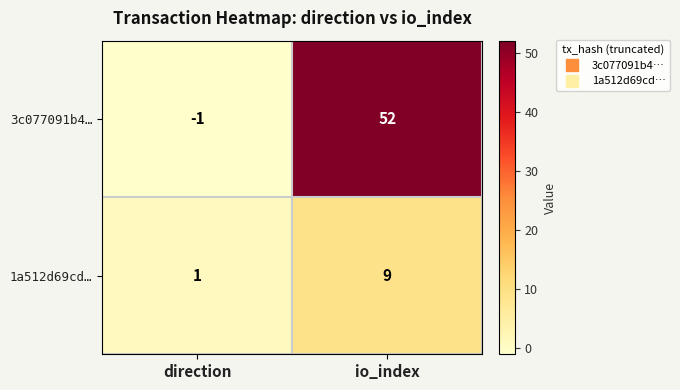

What is the sum of the 3c077091b4… values at io_index and direction?

51